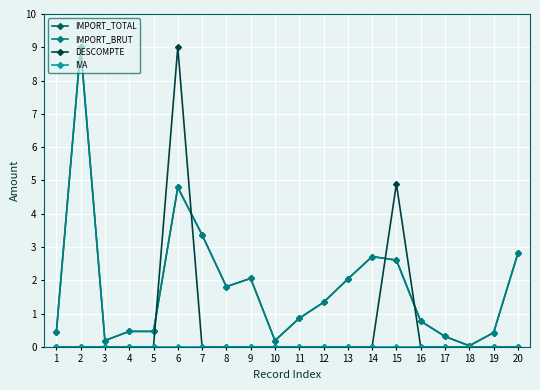

True or false: DESCOMPTE and IVA intersect in this chart.

False